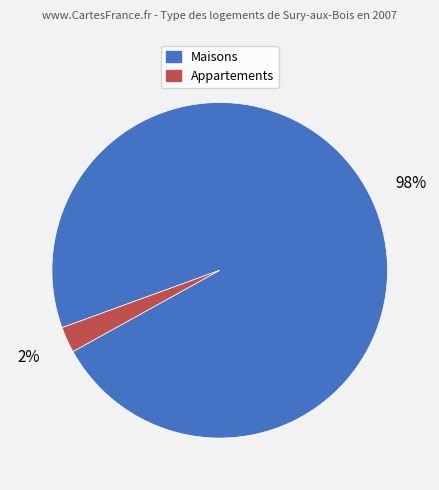

How many slices are in this pie chart?

2